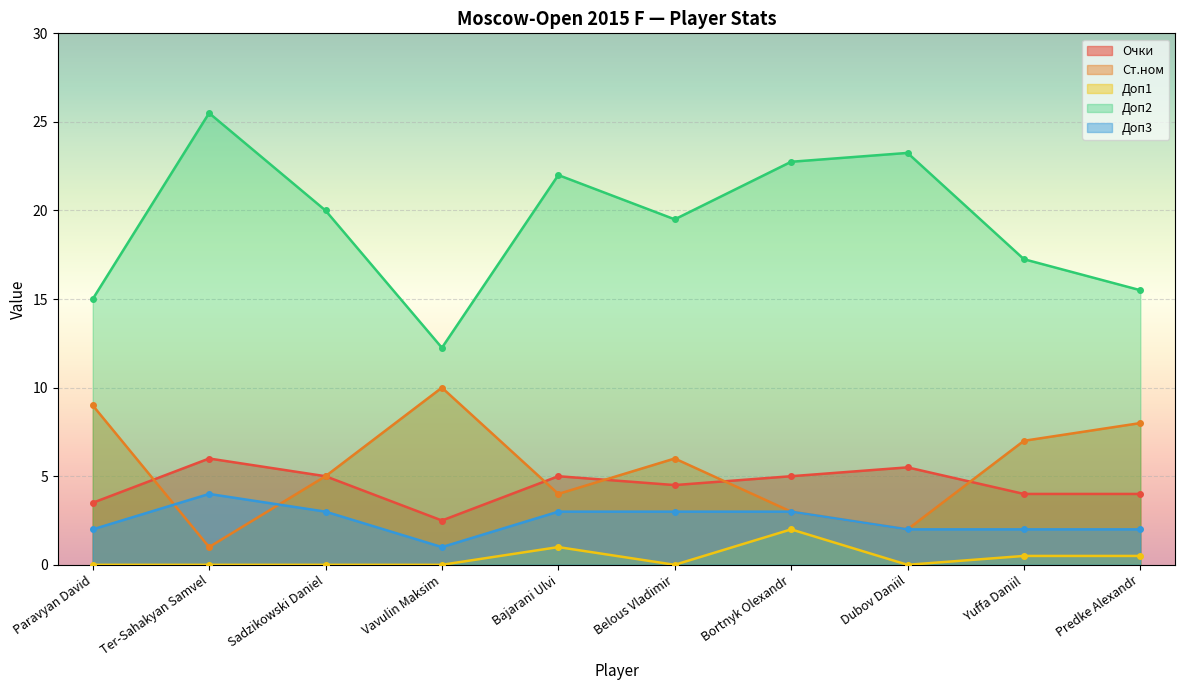

What is the sum of all Доп2 values?

193.0